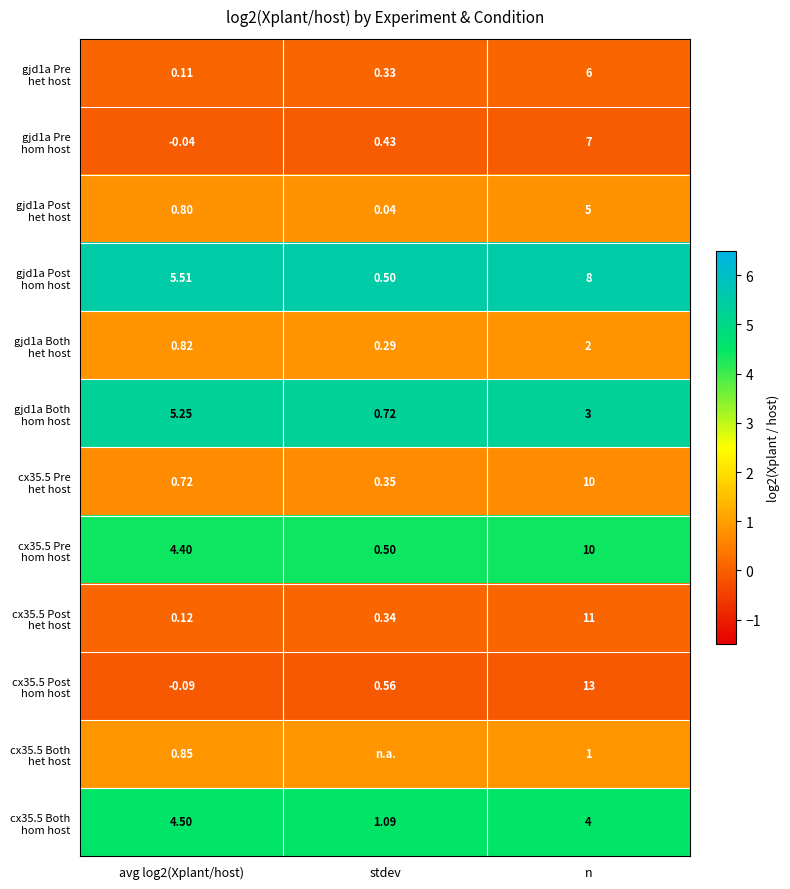

The value of cx35.5 Pre hom host at stdev is 1.8. True or false?

False